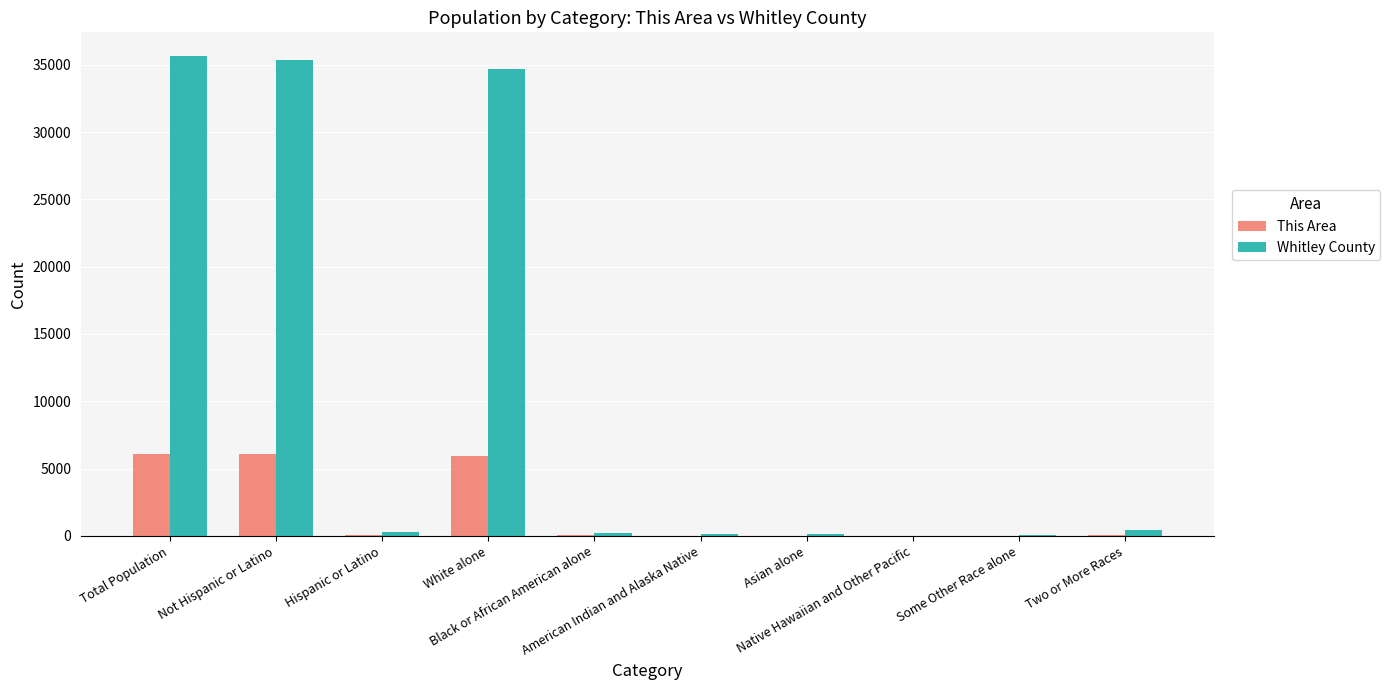

What is the highest value of the Whitley County series?

35637